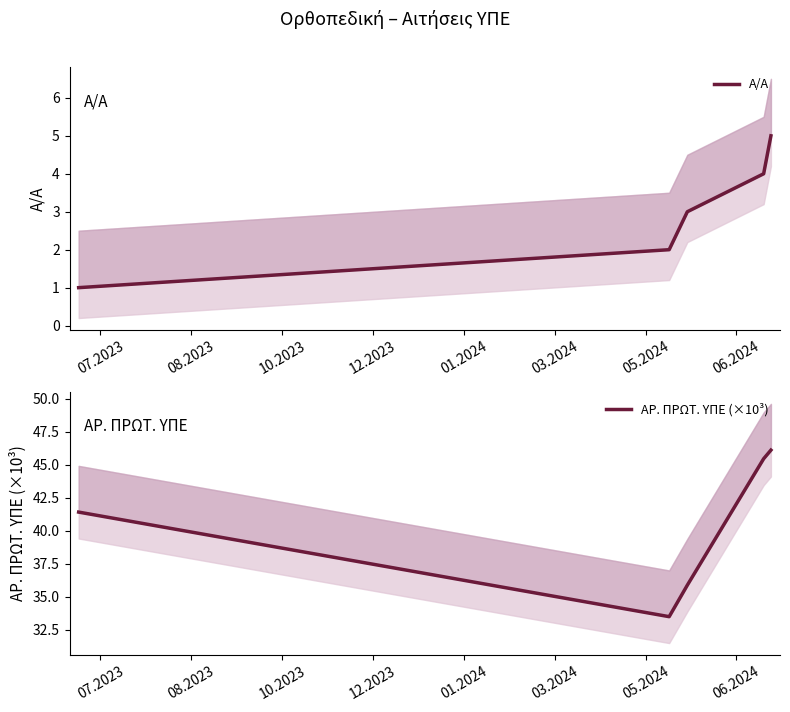

Reading right to left, list all the values displayed in this chart.

Α/Α: 5.0	4.0	3.0	2.0	1.0
ΑΡ. ΠΡΩΤ. ΥΠΕ (×10³): 46.1	45.5	35.9	33.5	41.4